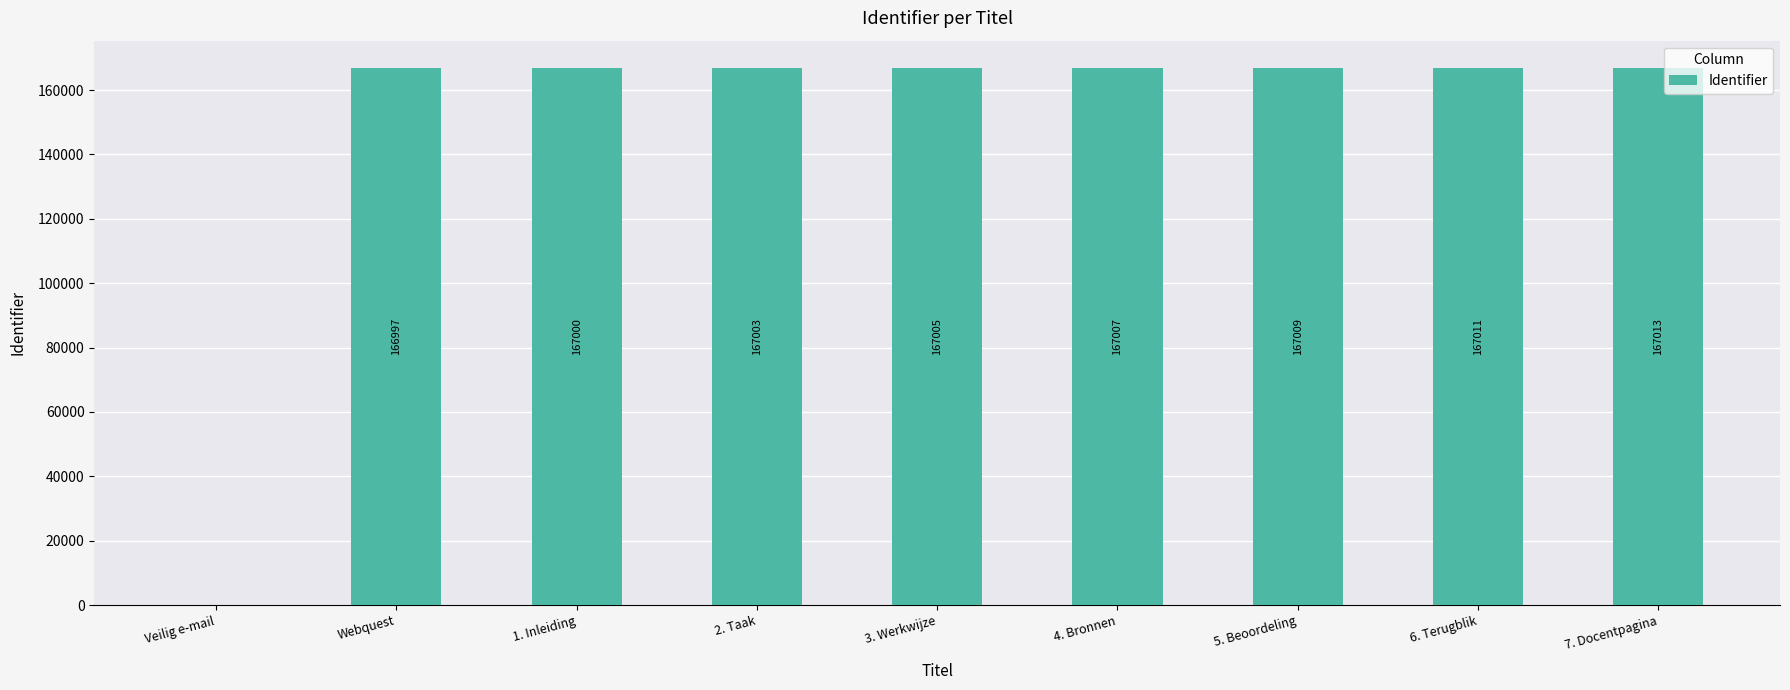

Which has a higher value, 1. Inleiding or 7. Docentpagina?

7. Docentpagina